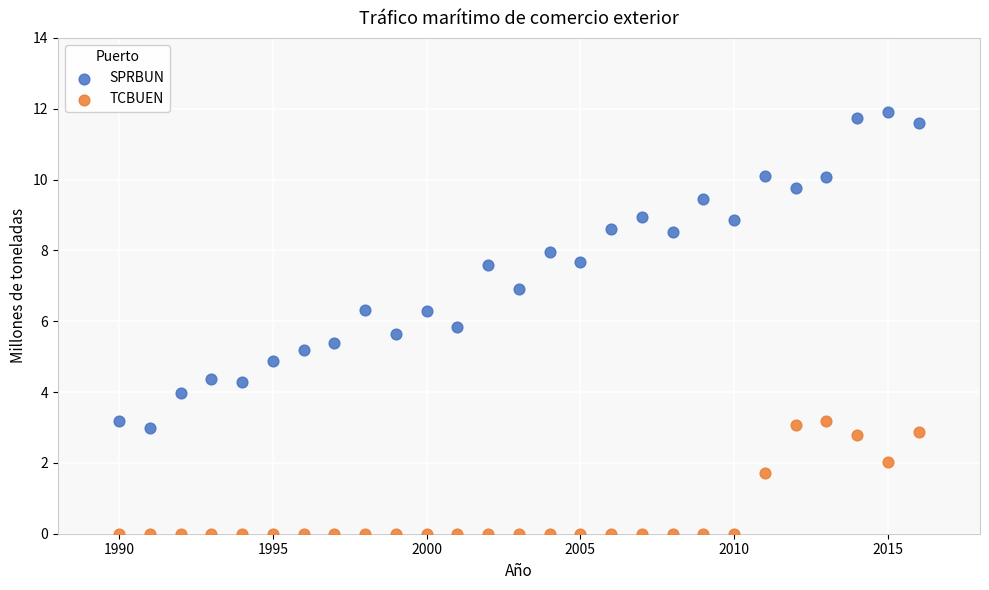

Which series has the widest spread of Y values?

SPRBUN